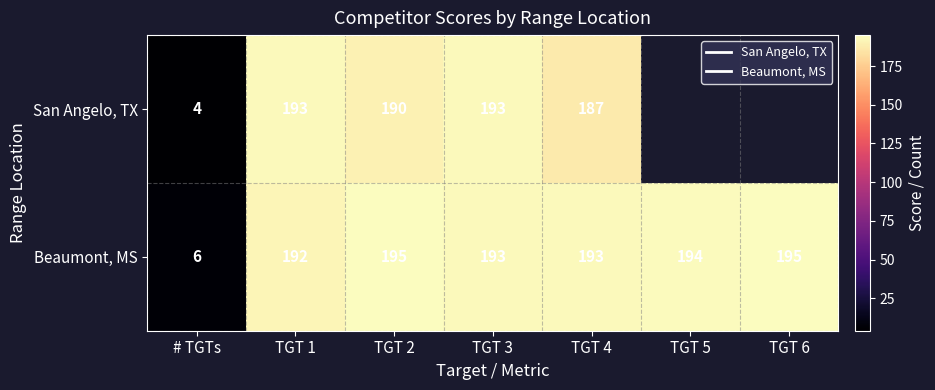

Is the value of Beaumont, MS at TGT 3 greater than the value of San Angelo, TX at TGT 3?

No